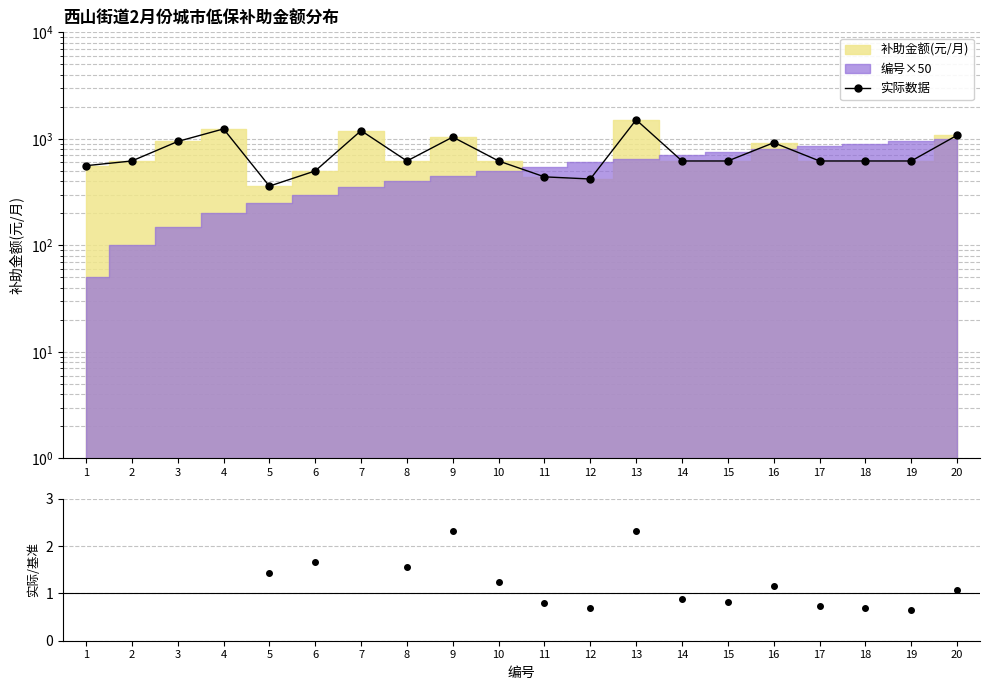

The chart shows a value of 1010 at 18. True or false?

False